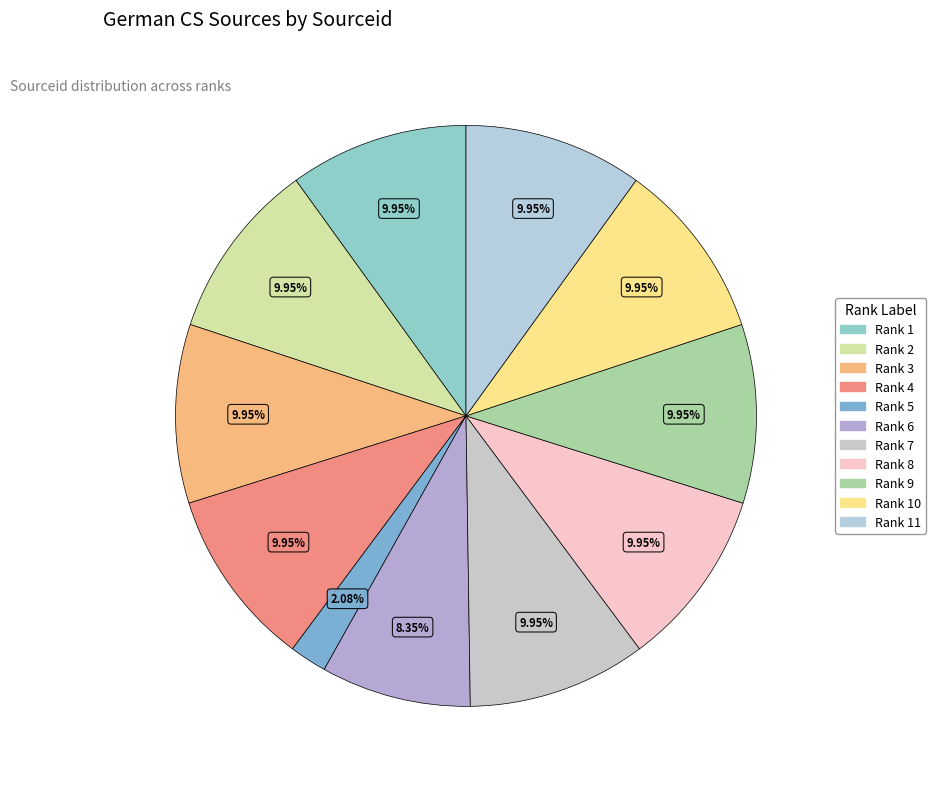

To the nearest percent, what is the combined percentage of Rank 7 and Rank 3?

20%